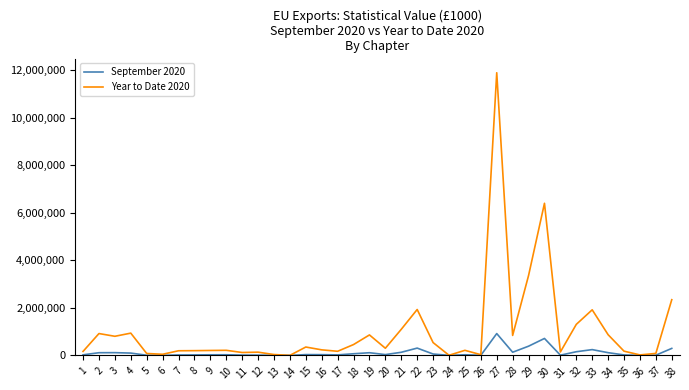

List the series in order of their overall mean, highest first.

Year to Date 2020, September 2020